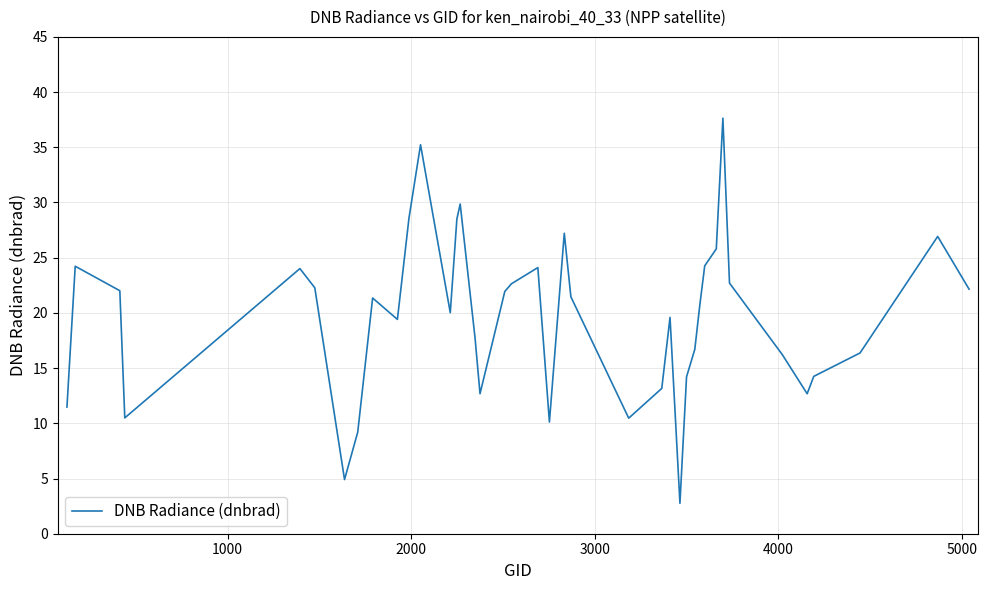

How many interior local valleys (lower than both neighbors) does the data have?

9